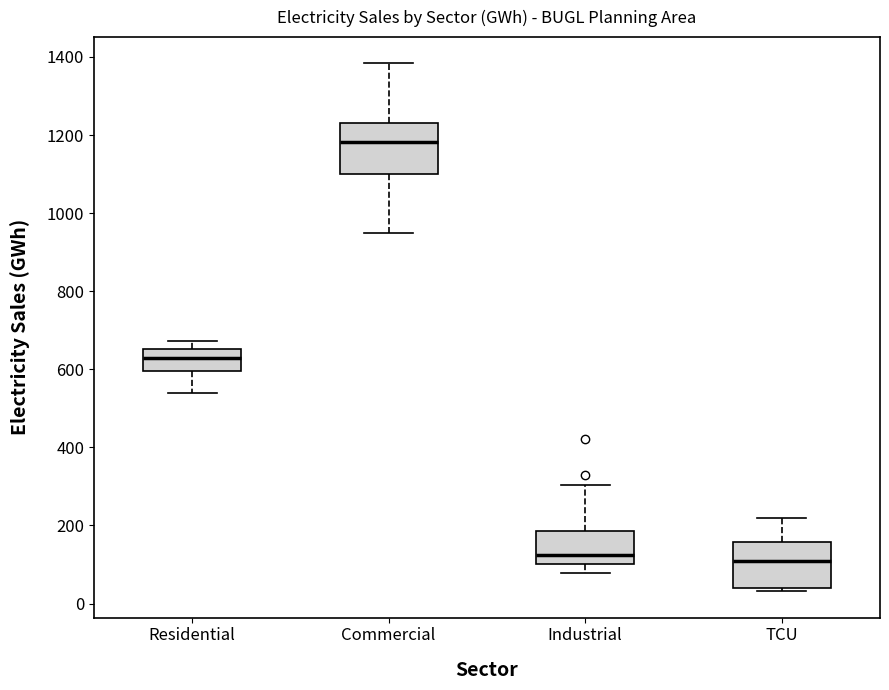

Reading left to right, read every box against the y-axis: the position of its median line, the range the box covers, and the ends of its whiskers. The values are not printed on the chart, so give them approximately, as read against the axis.

Residential: median 620, box 600 to 660, whiskers 540 to 680
Commercial: median 1180, box 1100 to 1240, whiskers 940 to 1380
Industrial: median 120, box 100 to 180, whiskers 80 to 300
TCU: median 100, box 40 to 160, whiskers 40 (just below the box's lower edge) to 220